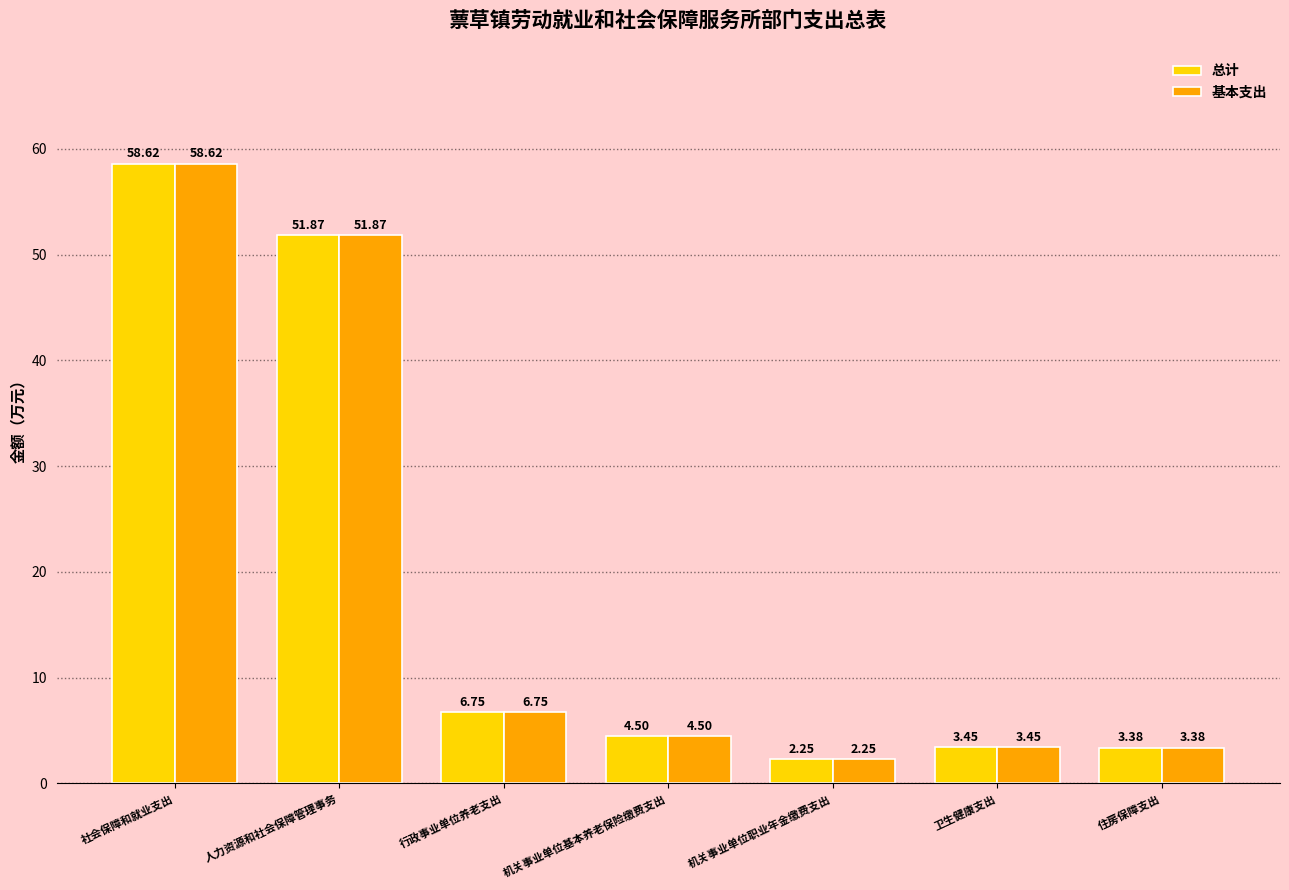

At which category does the chart reach its minimum across all series?

机关事业单位职业年金缴费支出